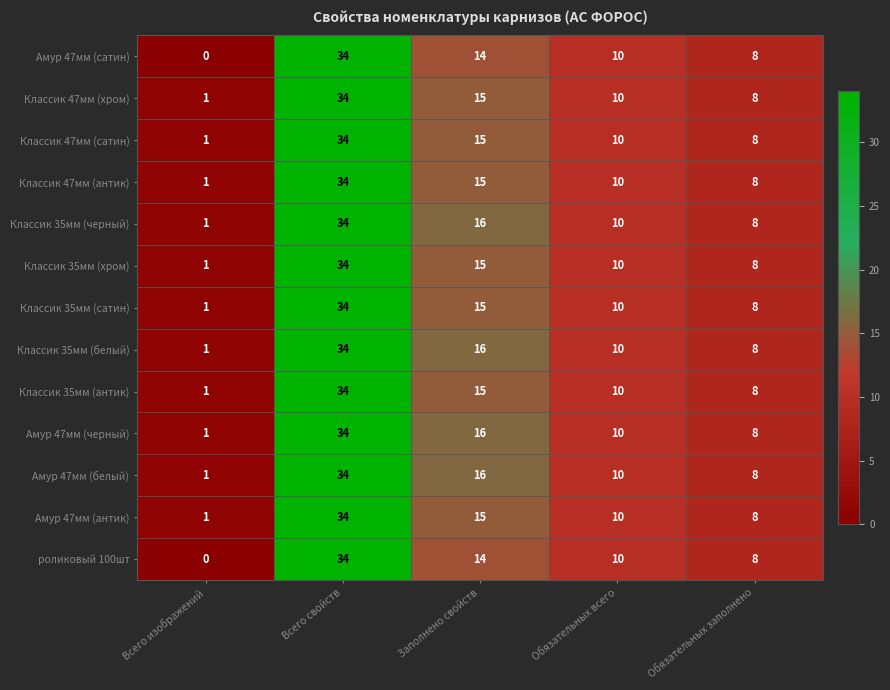

Which category has the lowest value in the Классик 35мм (хром) series?

Всего изображений